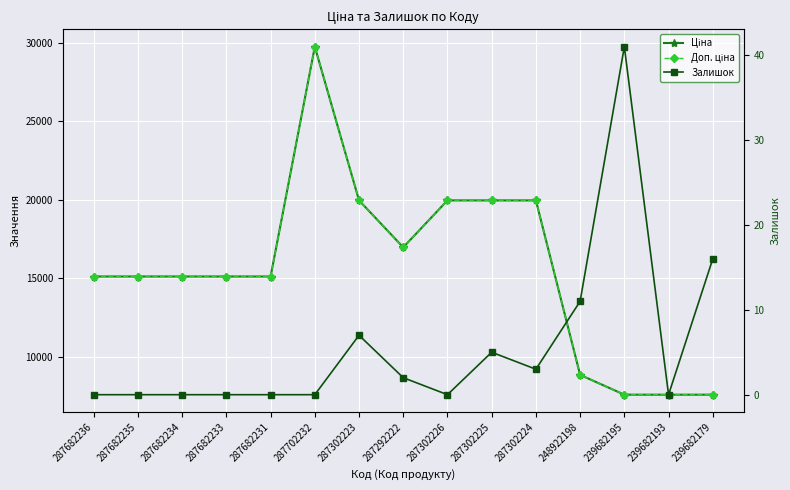

Rank the series by their maximum value, from lowest to highest.

Залишок, Ціна, Доп. ціна